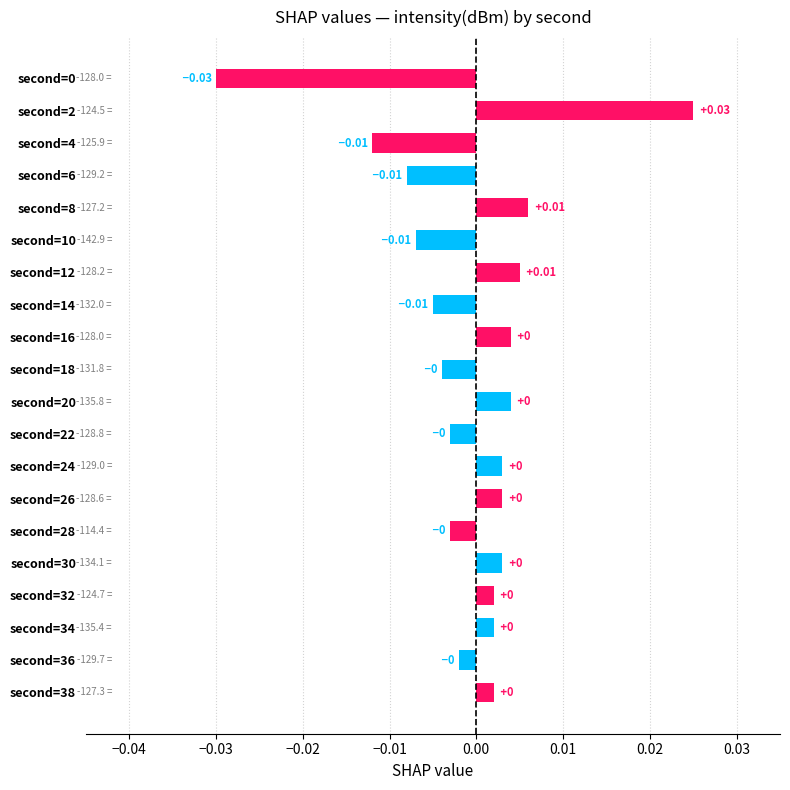

Between second=38 and second=4, which is larger?

second=38